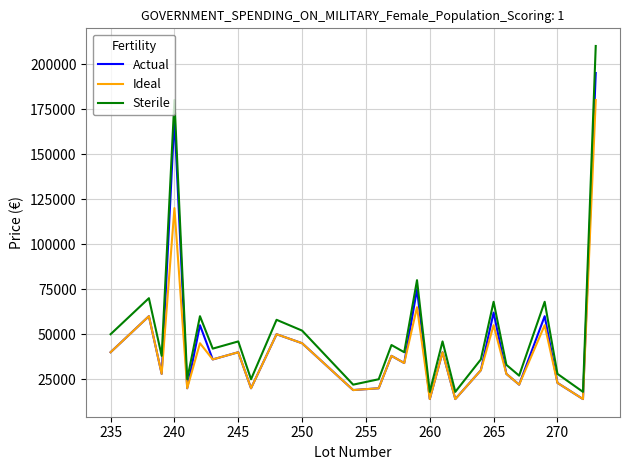

Which series has the largest range (max minus min)?

Sterile